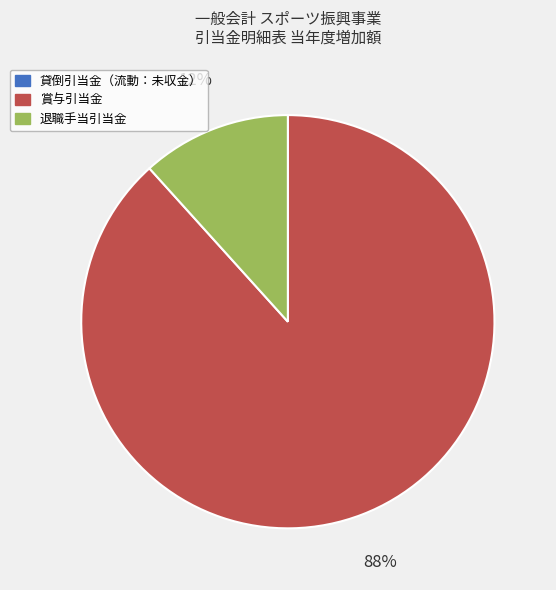

Is it true that 退職手当引当金 is 12% of the pie?

True